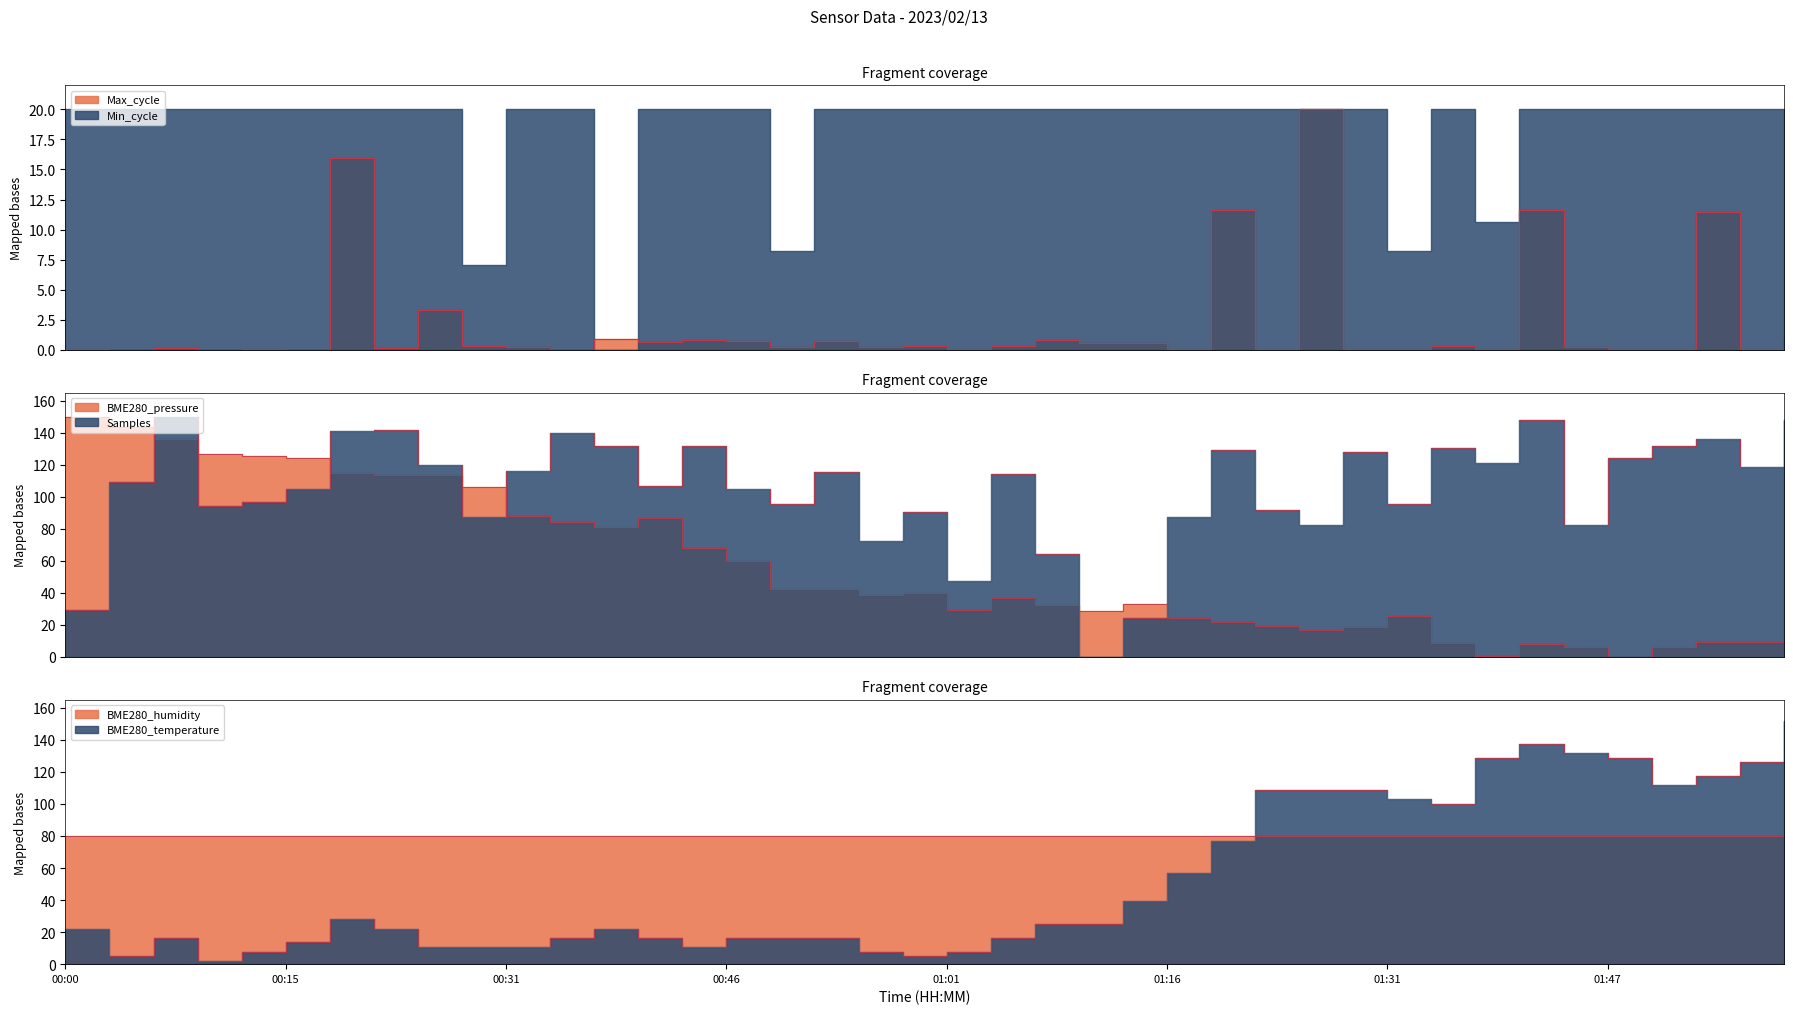

Which label corresponds to the smallest value in the chart?

01:47